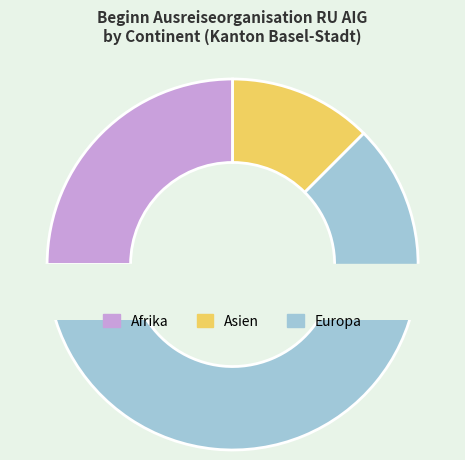

True or false: Afrika accounts for 25% of the total.

True